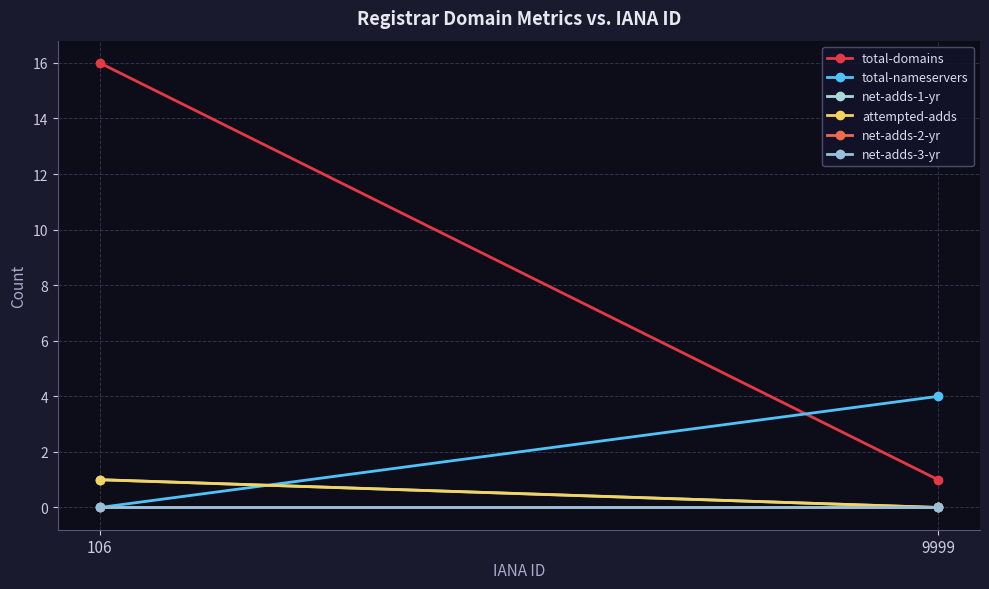

How many lines are shown in the chart?

6